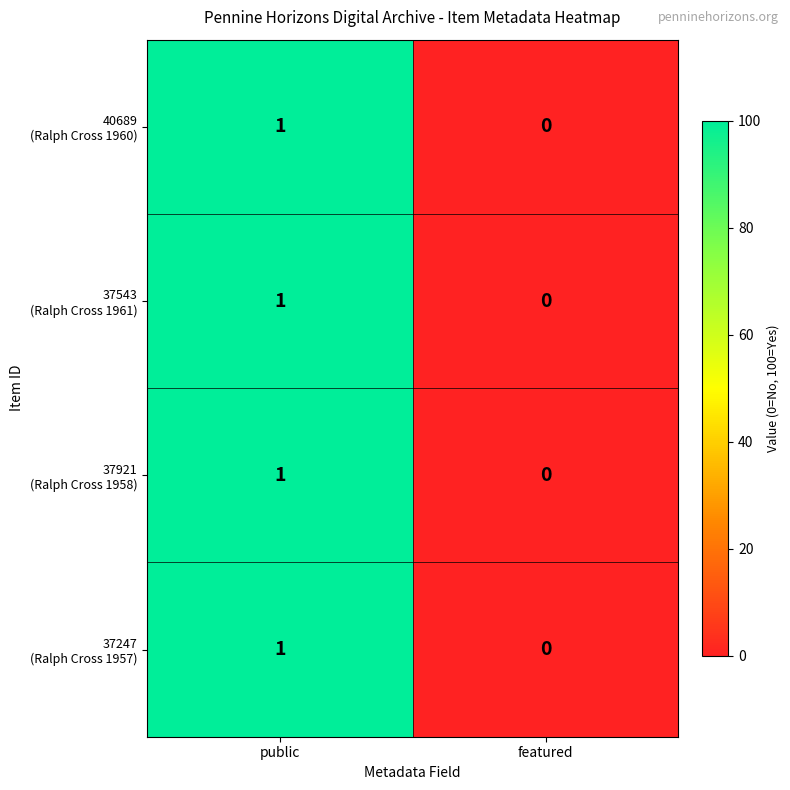

At which category does the chart reach its minimum across all series?

featured